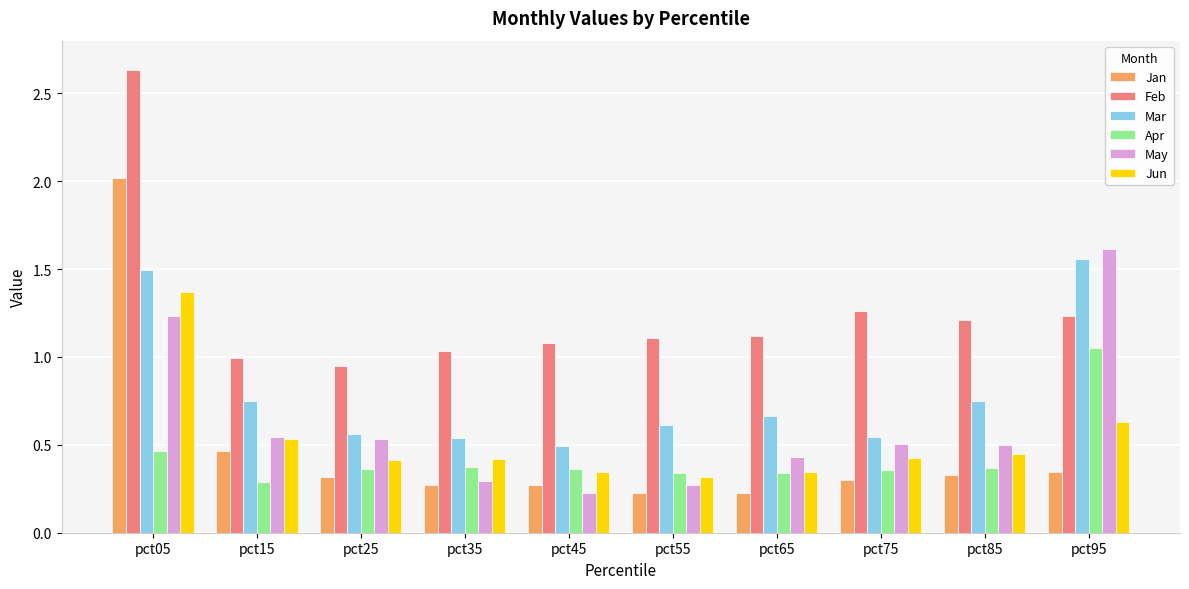

What is the minimum value shown in the chart?

0.2